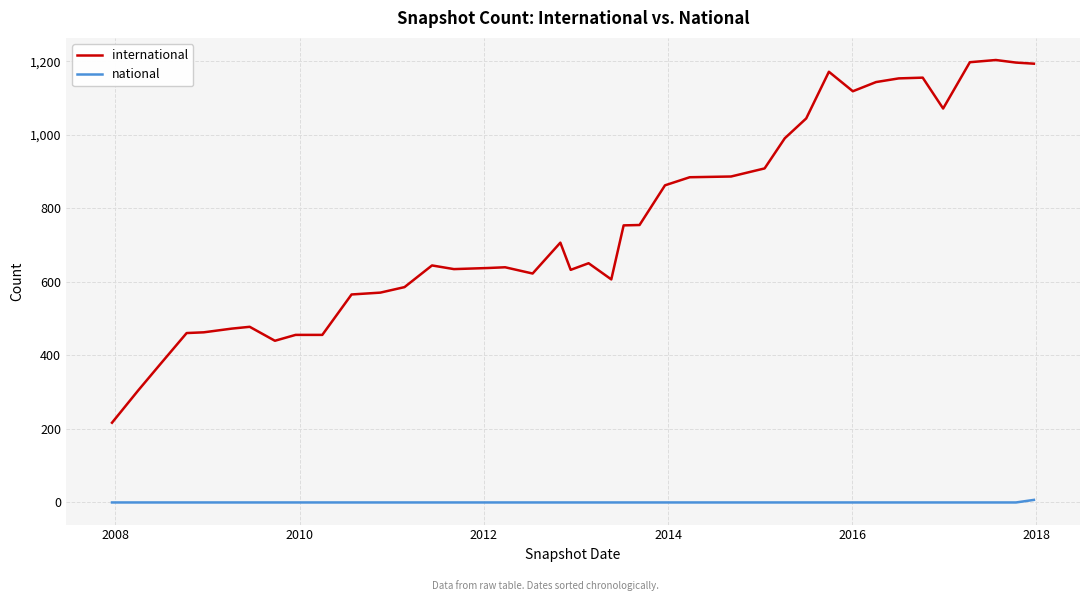

Which series has the largest range (max minus min)?

international